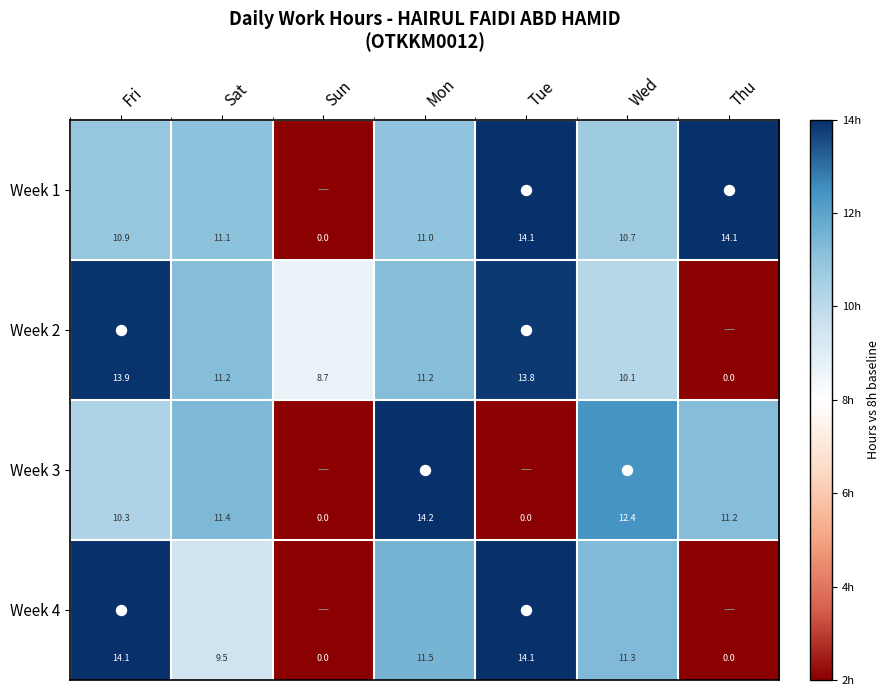

The Week 1 series shows 15.9 at Fri. True or false?

False